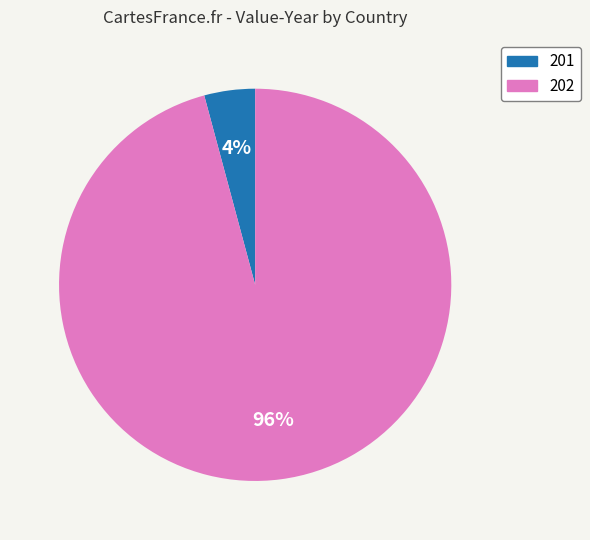

Does any single category account for the majority?

Yes